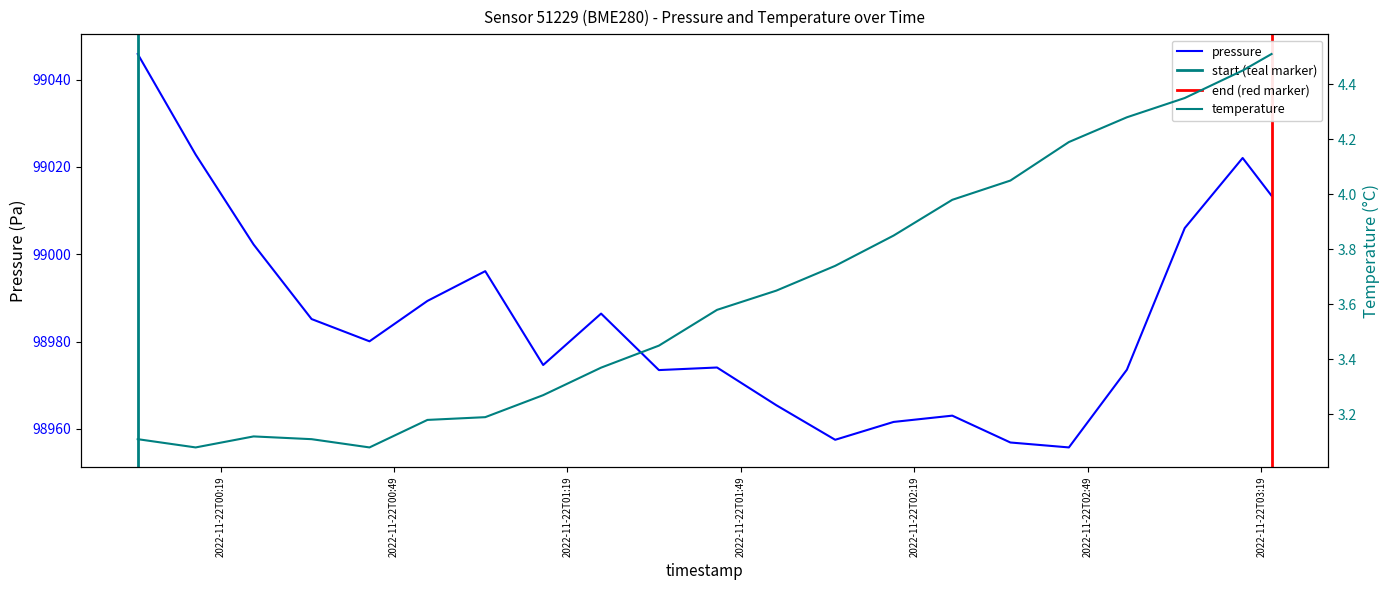

True or false: temperature and pressure intersect in this chart.

False